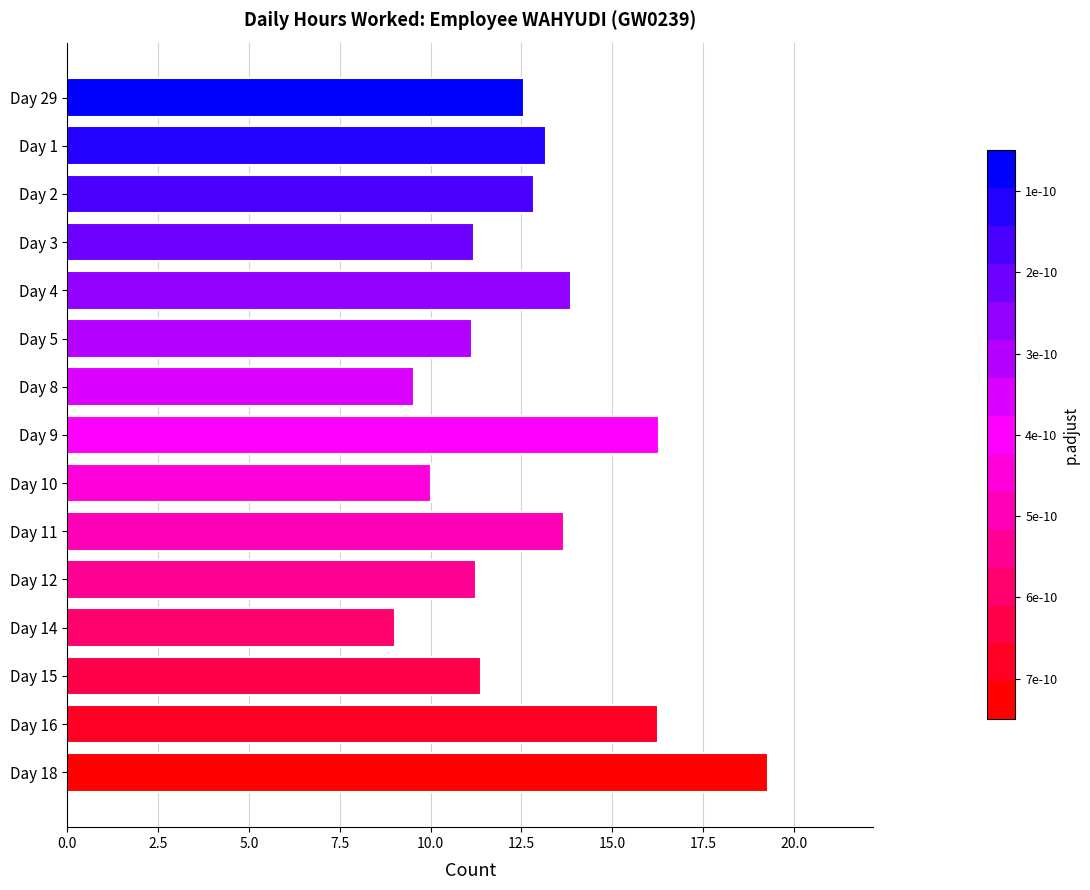

The value at Day 29 is 4.0. True or false?

False